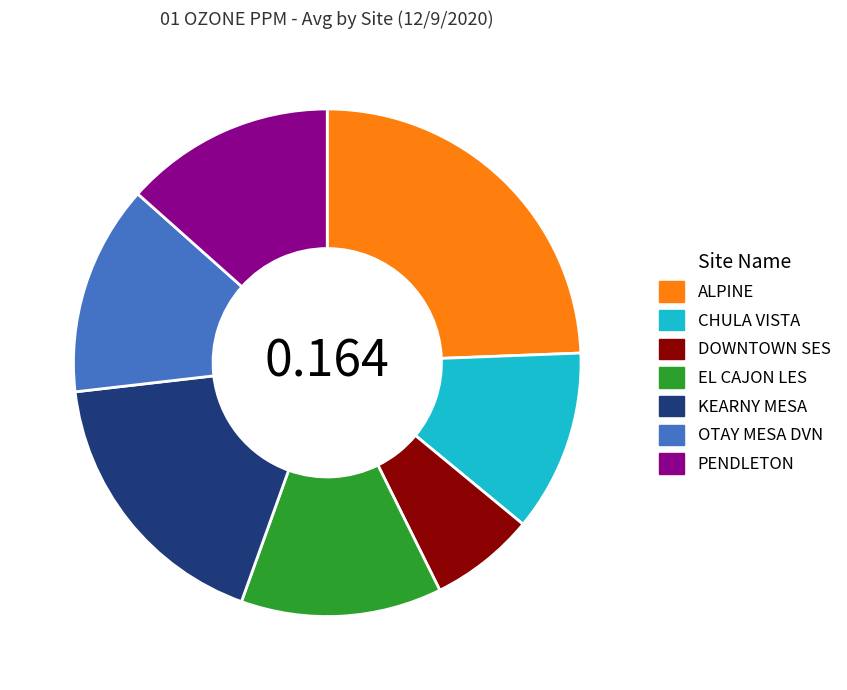

Which category has the biggest portion of the pie?

ALPINE